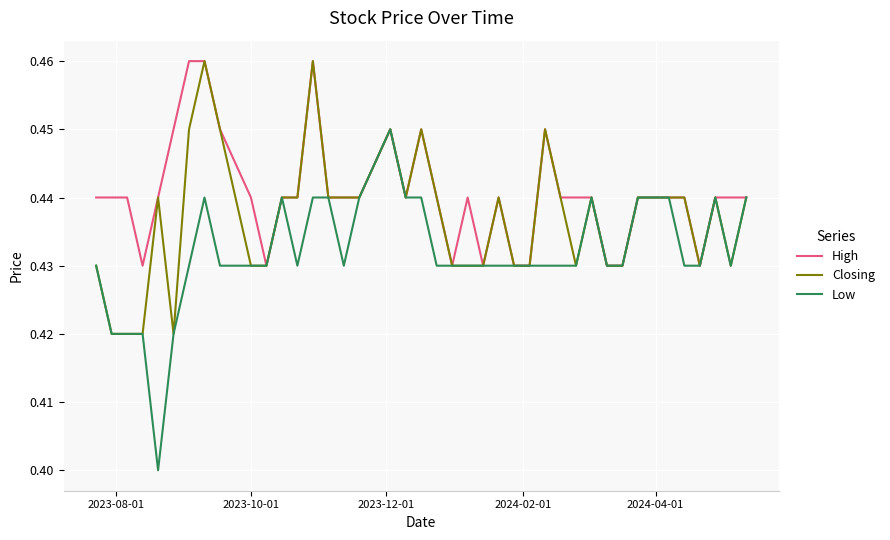

Rank the series by their average value, from lowest to highest.

Low, Closing, High